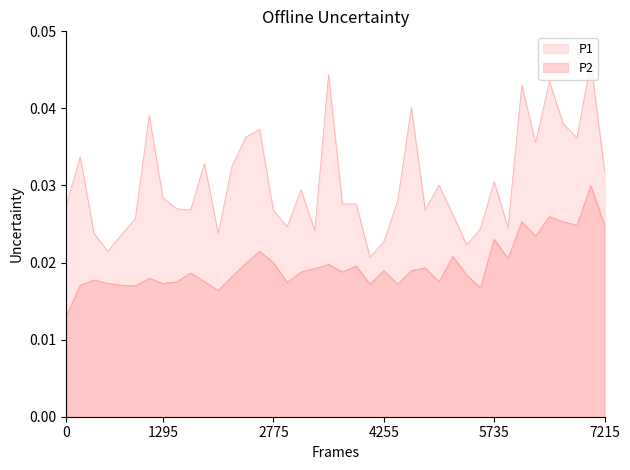

List the series in order of their peak value, lowest first.

P2, P1